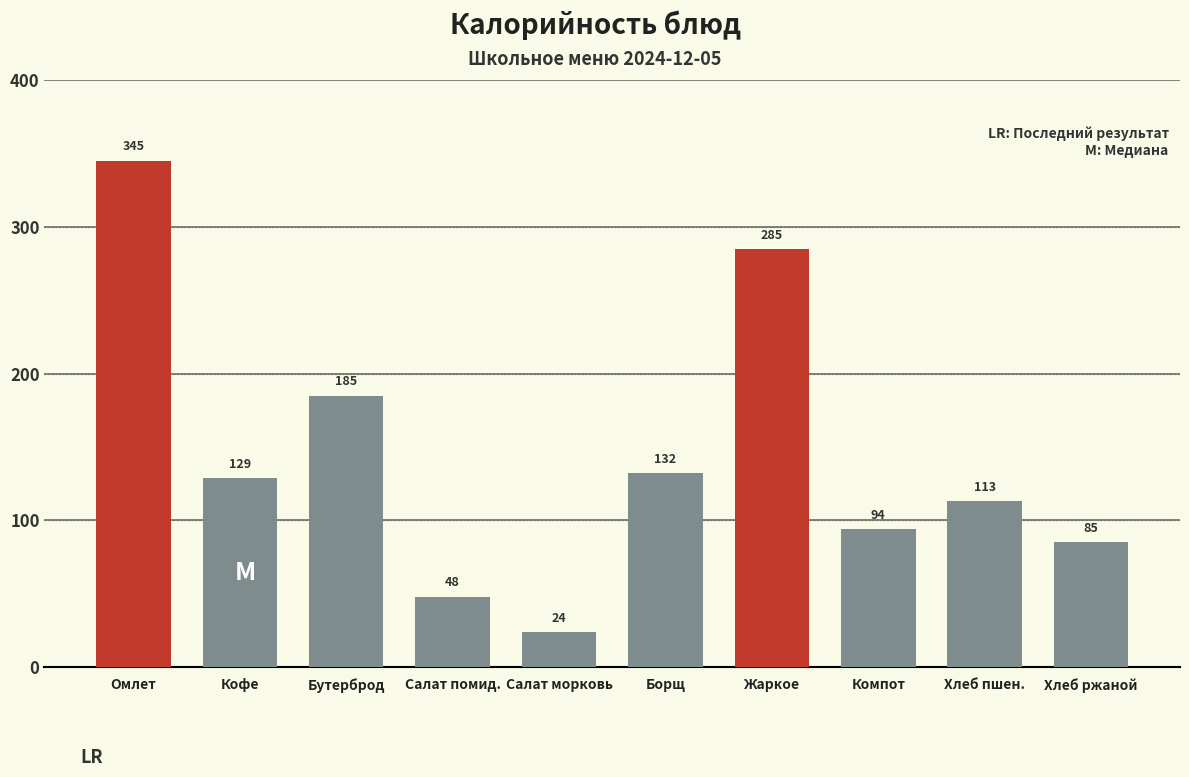

Reading right to left, transcribe all the data shown in this chart.

85	113	94	285	132	24	48	185	129	345